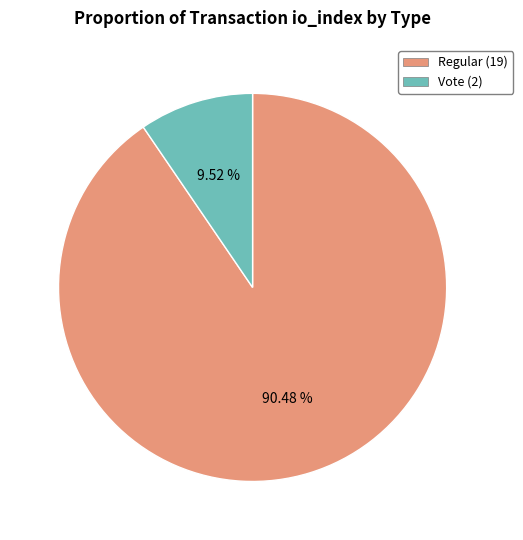

Is there any slice that represents more than half of the pie?

Yes